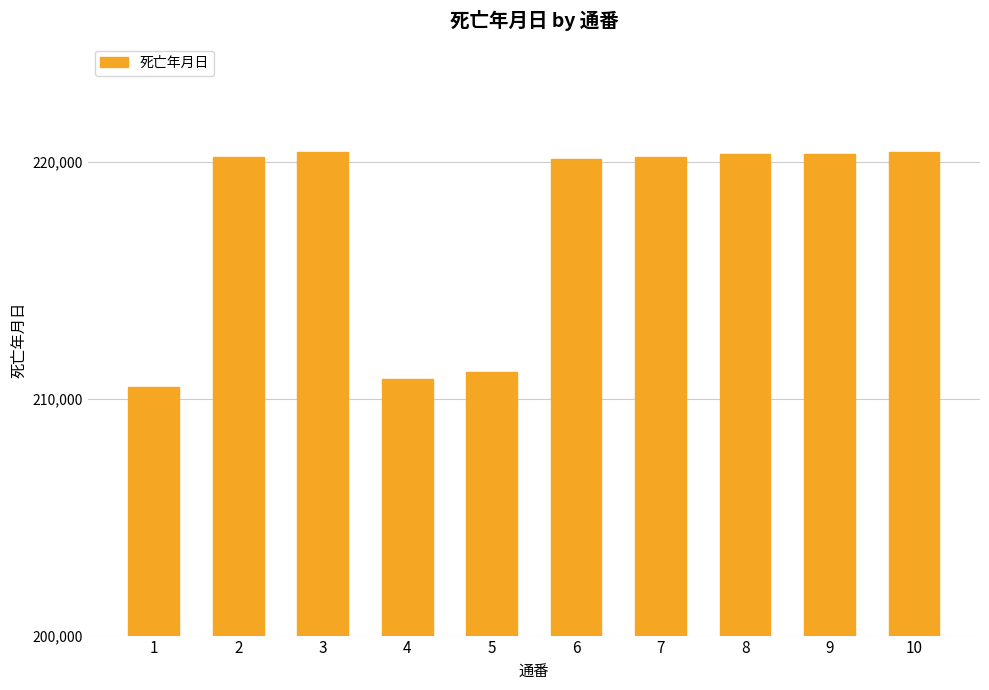

What is the difference between the maximum and minimum values?

9911